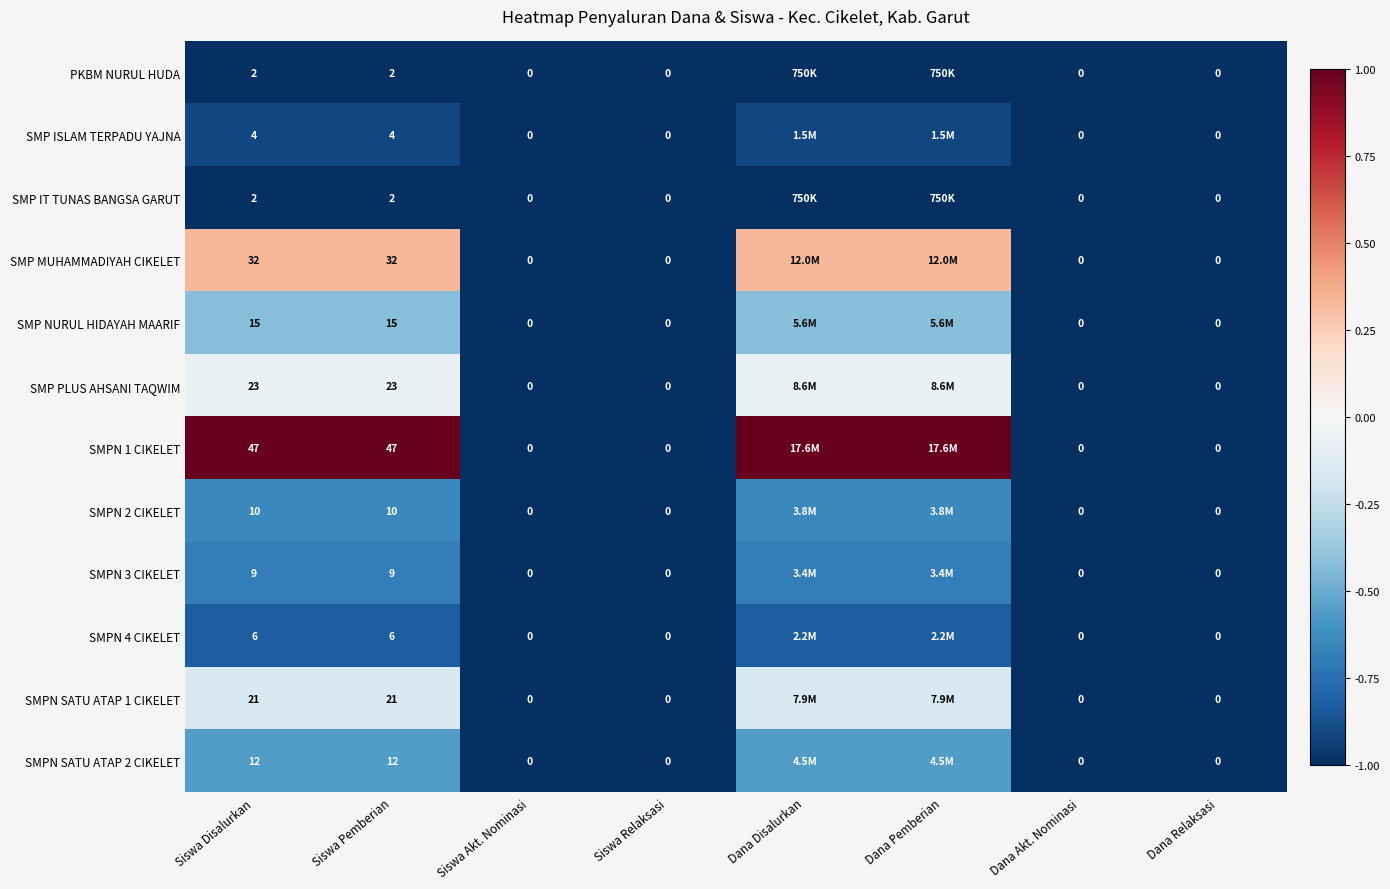

How many categories are shown in the chart?

8